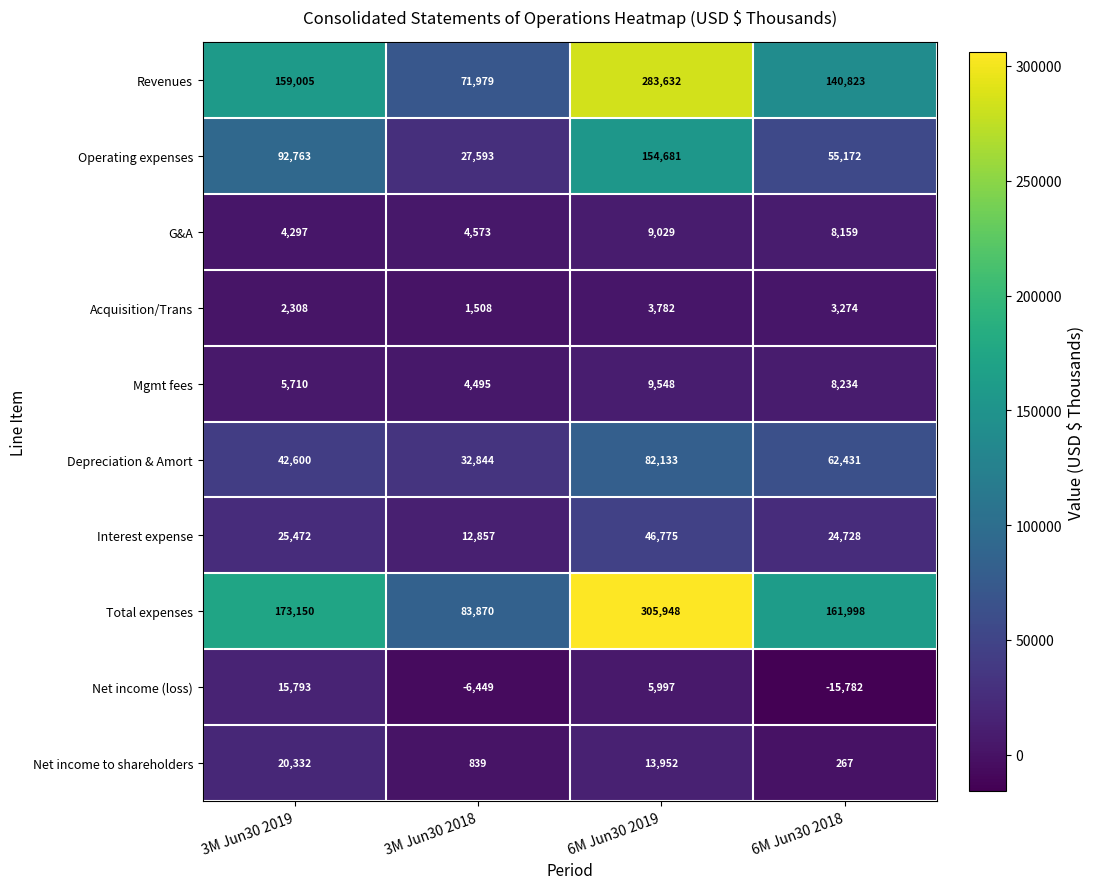

What is the greatest value displayed?

305948